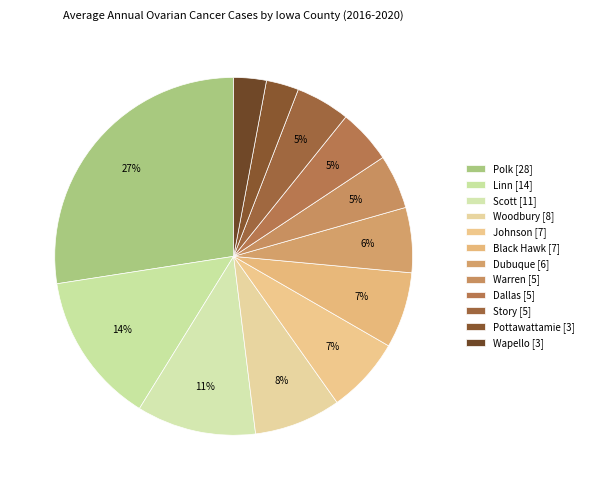

Rank the categories by value from lowest to highest.

Pottawattamie County, Wapello County, Warren County, Dallas County, Story County, Dubuque County, Johnson County, Black Hawk County, Woodbury County, Scott County, Linn County, Polk County